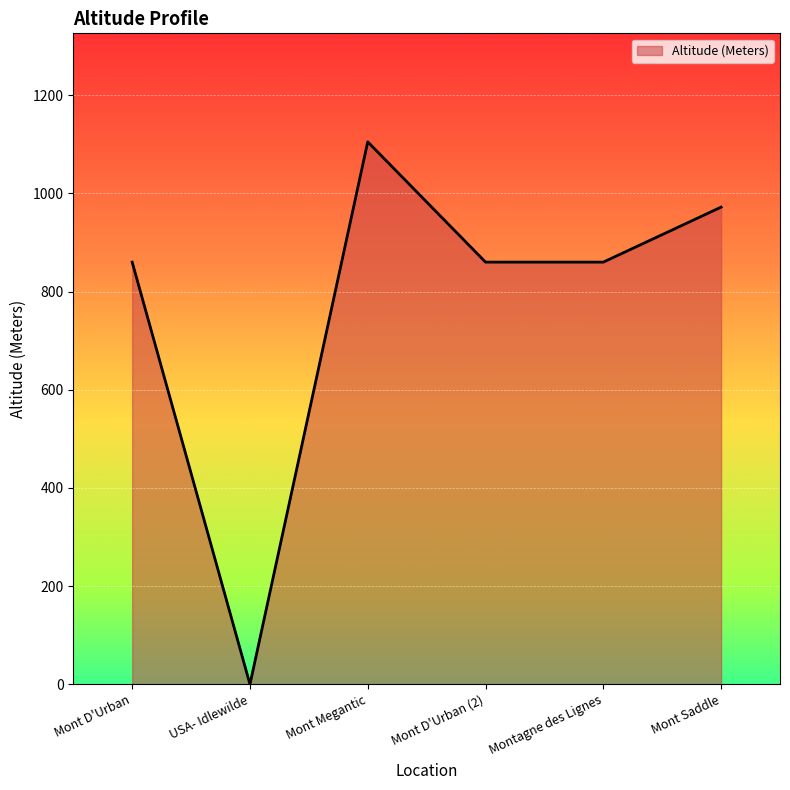

Reading left to right, what are all the values shown in this chart?

860	0	1105	860	860	972